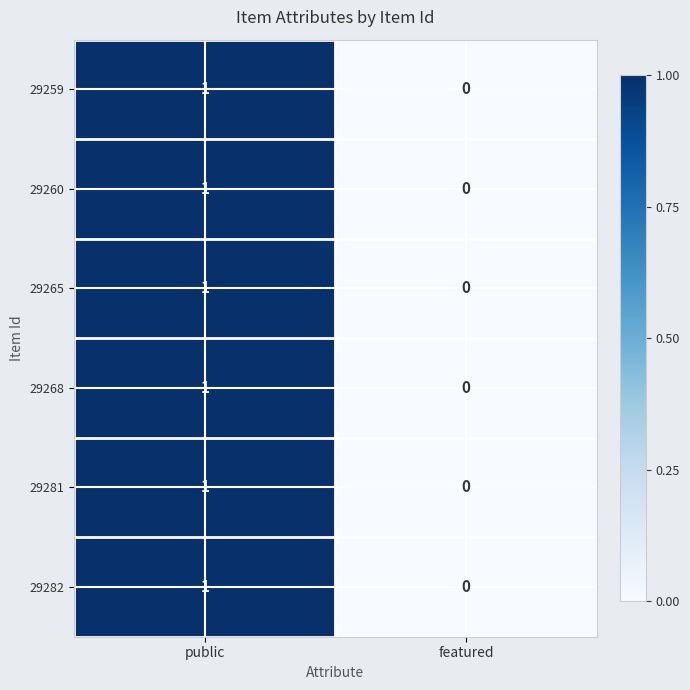

Which category has the lowest value in the 29282 series?

featured